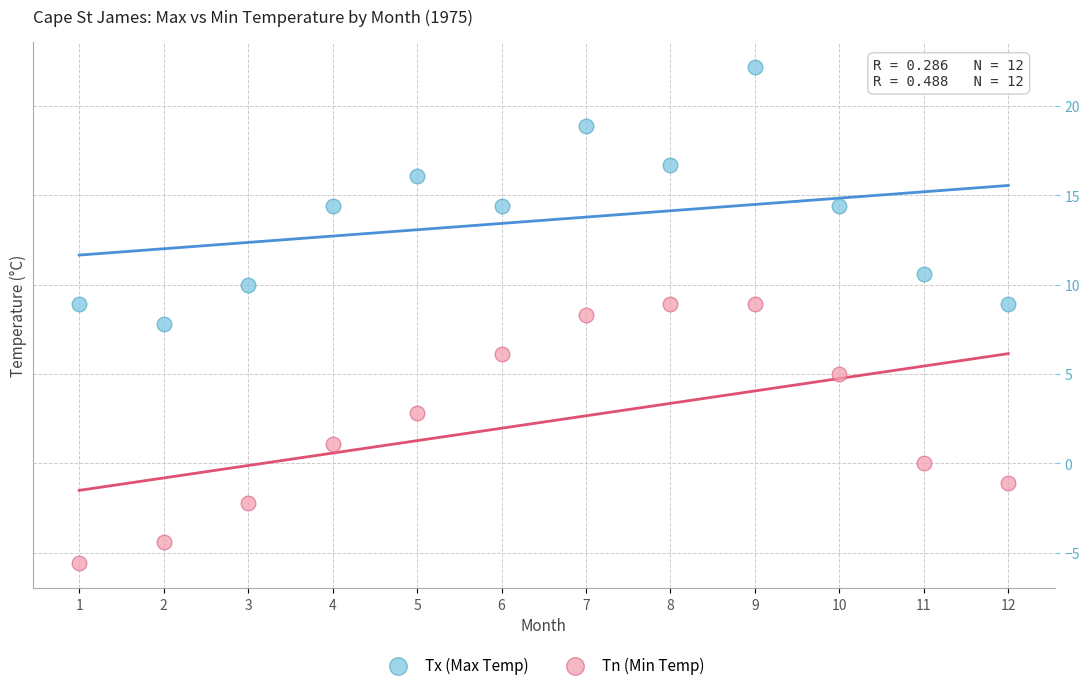

Across all data points, what is the range of Y values (max minus min)?

27.8